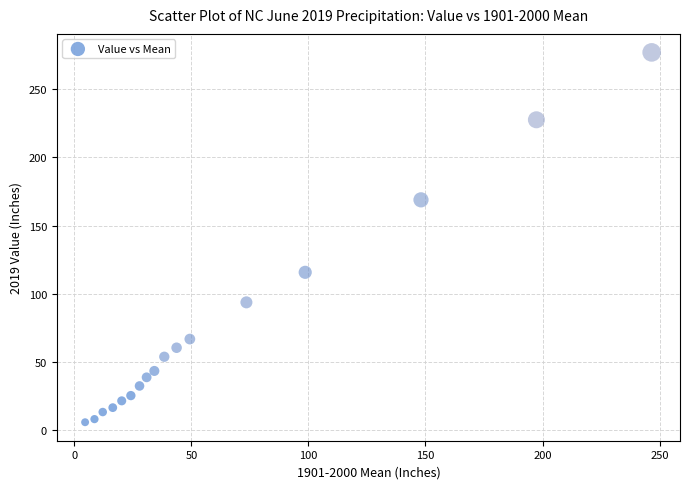

What is the range of Y values (max minus min)?

271.1